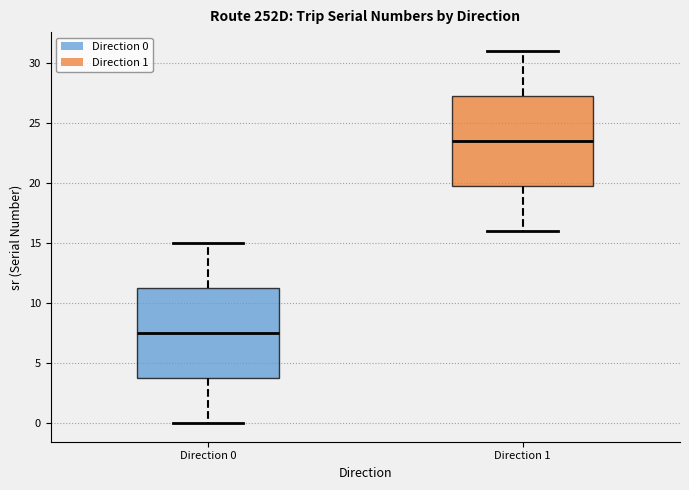

Reading left to right, read every box against the y-axis: the position of its median line, the range the box covers, and the ends of its whiskers. The values are not printed on the chart, so give them approximately, as read against the axis.

Direction 0: median 7.5, box 4.0 to 11.5, whiskers 0.0 to 15.0
Direction 1: median 23.5, box 20.0 to 27.5, whiskers 16.0 to 31.0